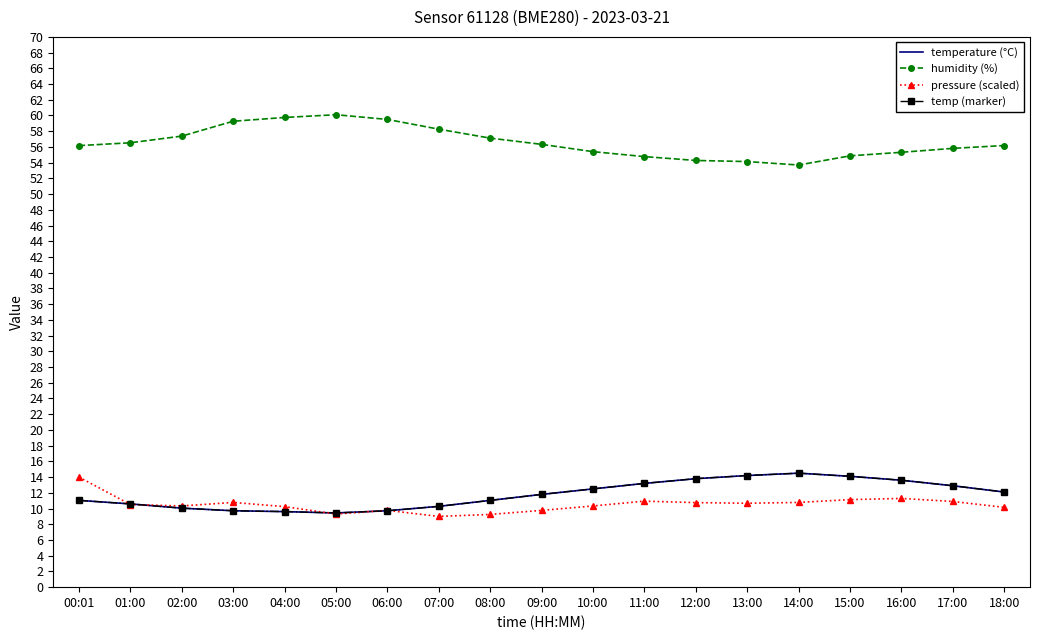

The pressure (scaled) series shows 14.5 at 15:00. True or false?

False